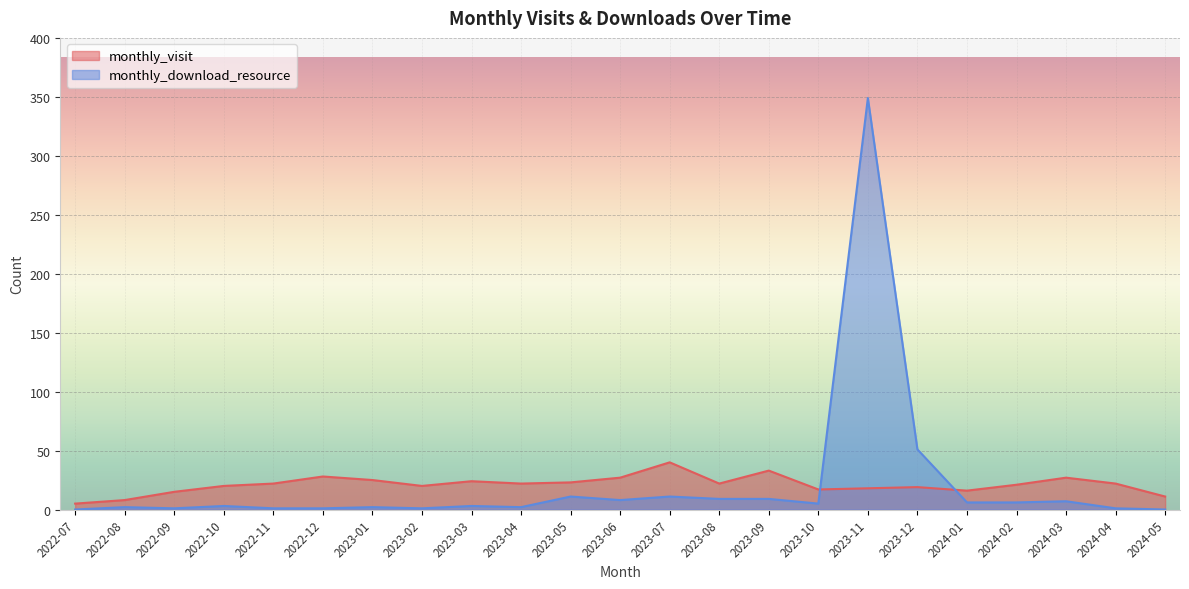

At which category does monthly_visit reach its first local valley?

2023-02